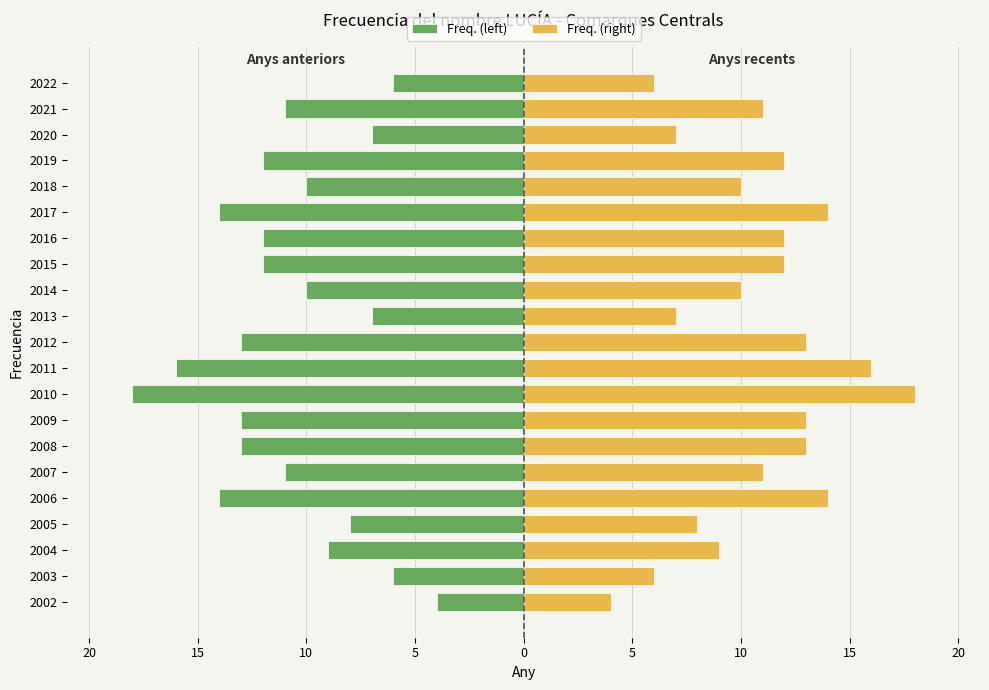

How many data points in Freq. (right) are above 11?

10